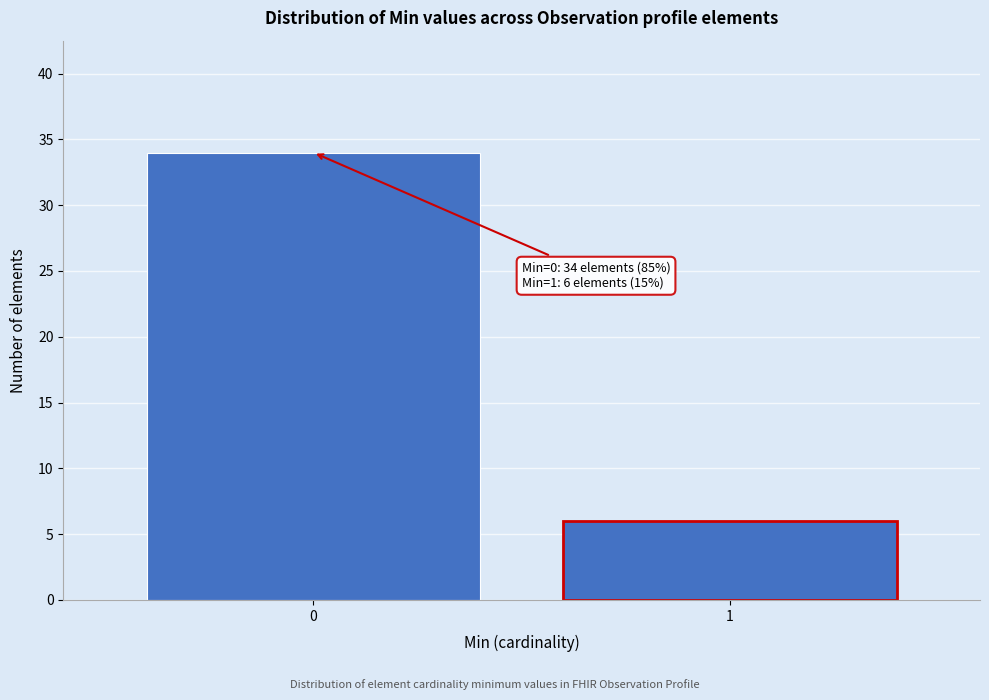

Reading right to left, list all the values displayed in this chart.

6	34